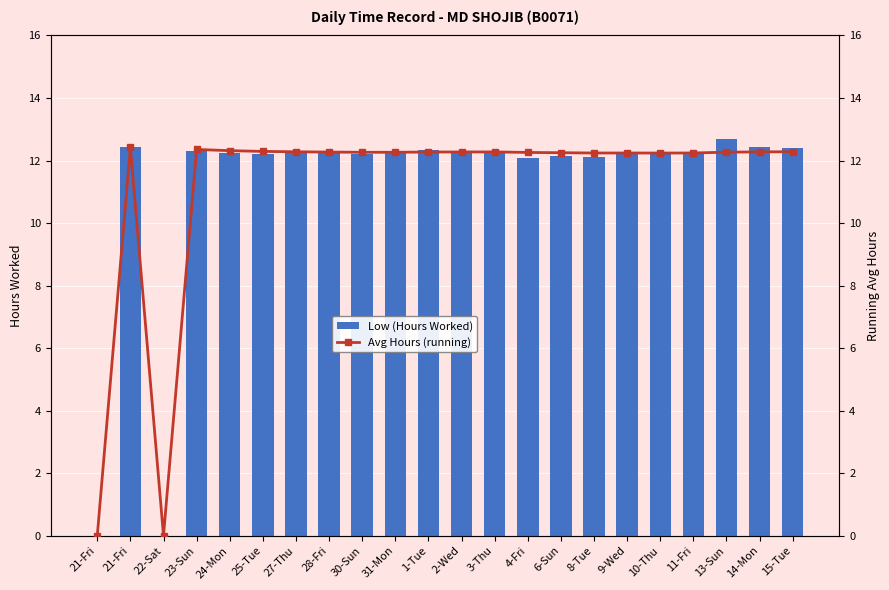

Rank the series by their maximum value, from highest to lowest.

Low (Hours Worked), Avg Hours (running)